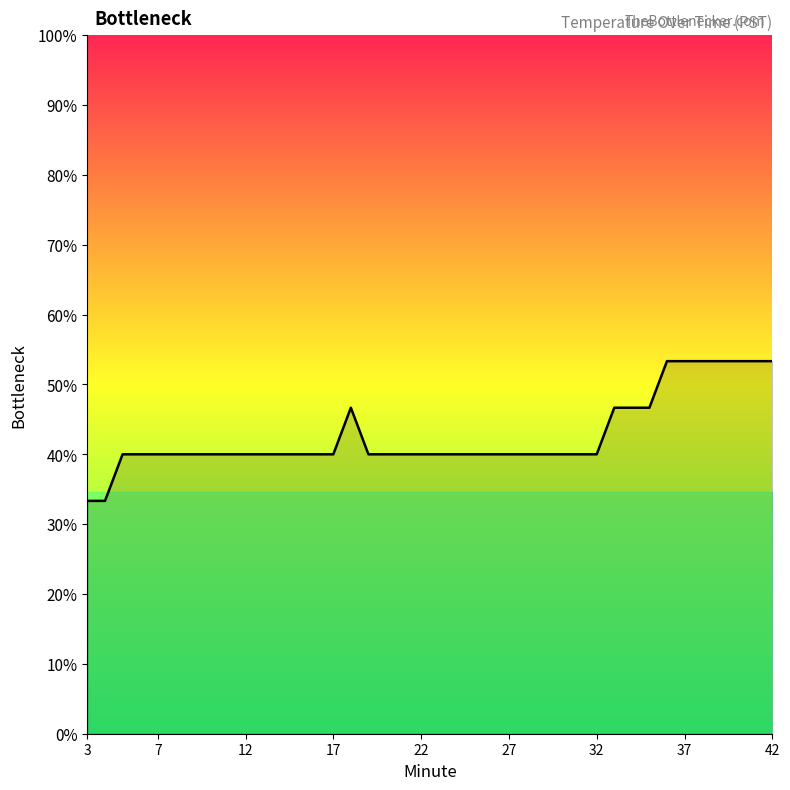

True or false: the data has more than 0 interior local peaks.

True